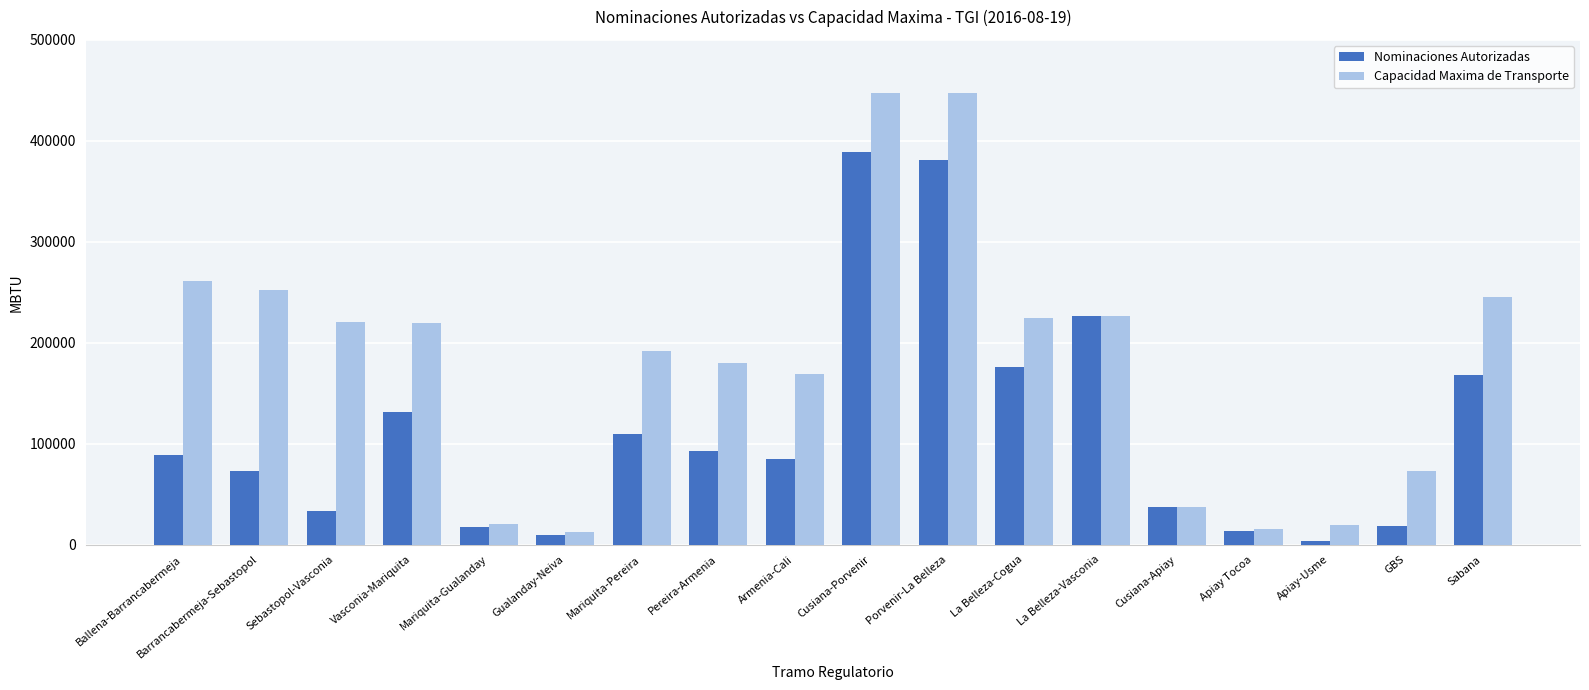

How many bars are there in each group?

2